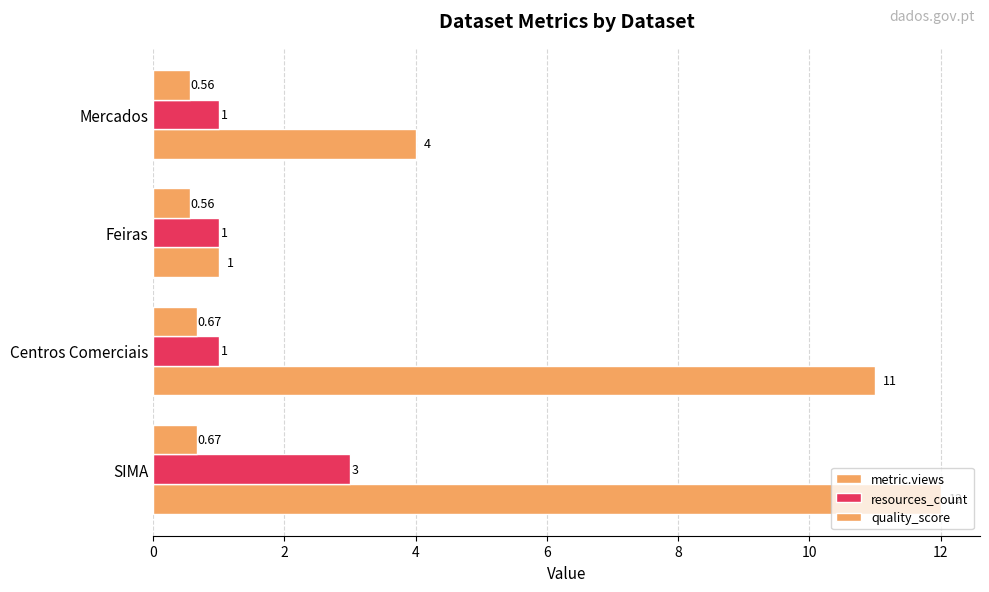

Count the number of categories in the chart.

4